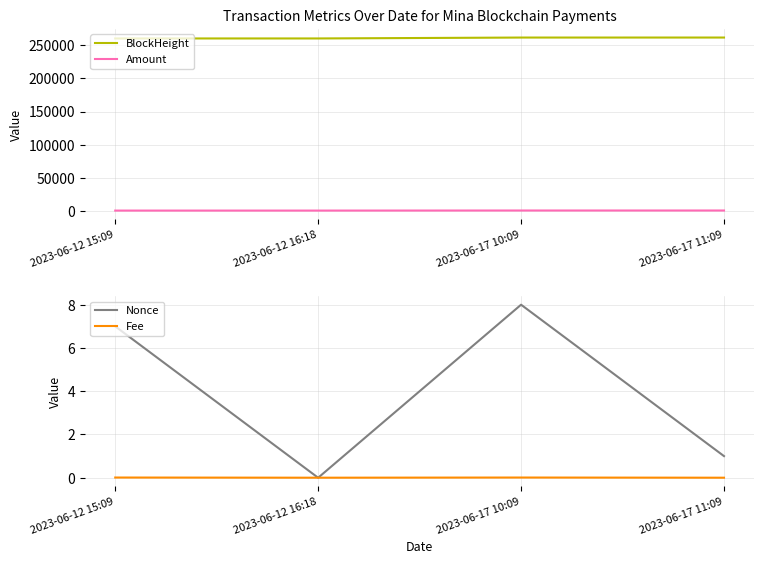

At which label does Fee reach its peak?

2023-06-12 15:09